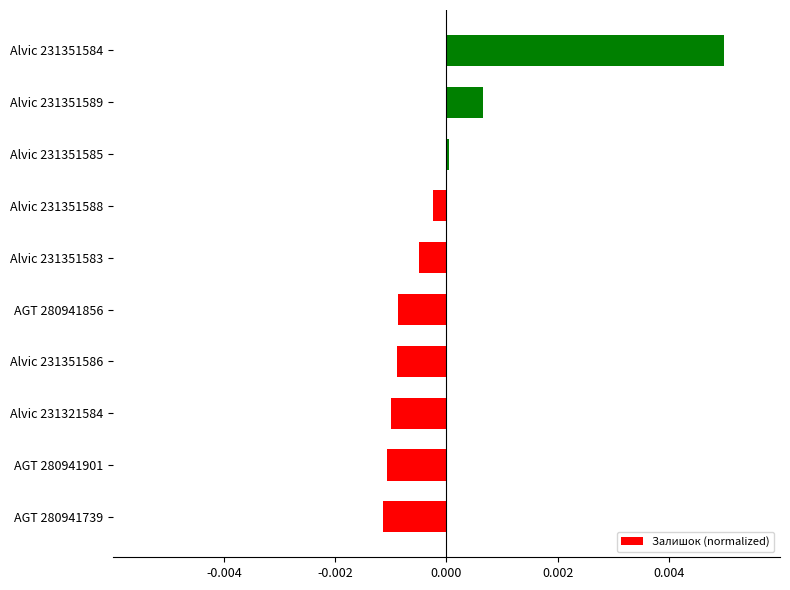

Is it true that the value at Alvic 231351588 is -0.0?

True